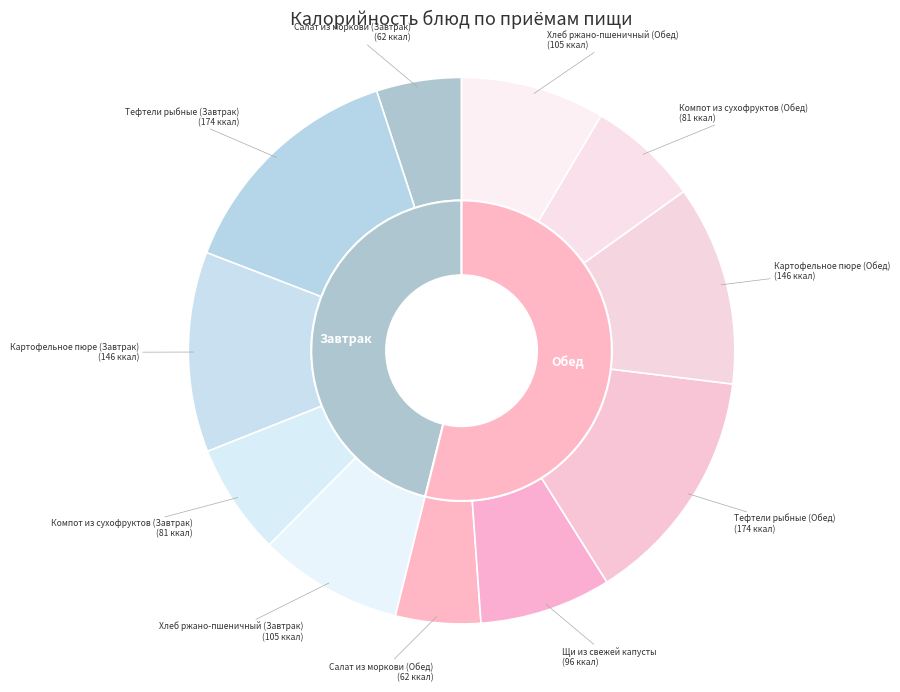

Is the sum of Салат из моркови (Обед) and Тефтели рыбные (Завтрак) greater than half?

No